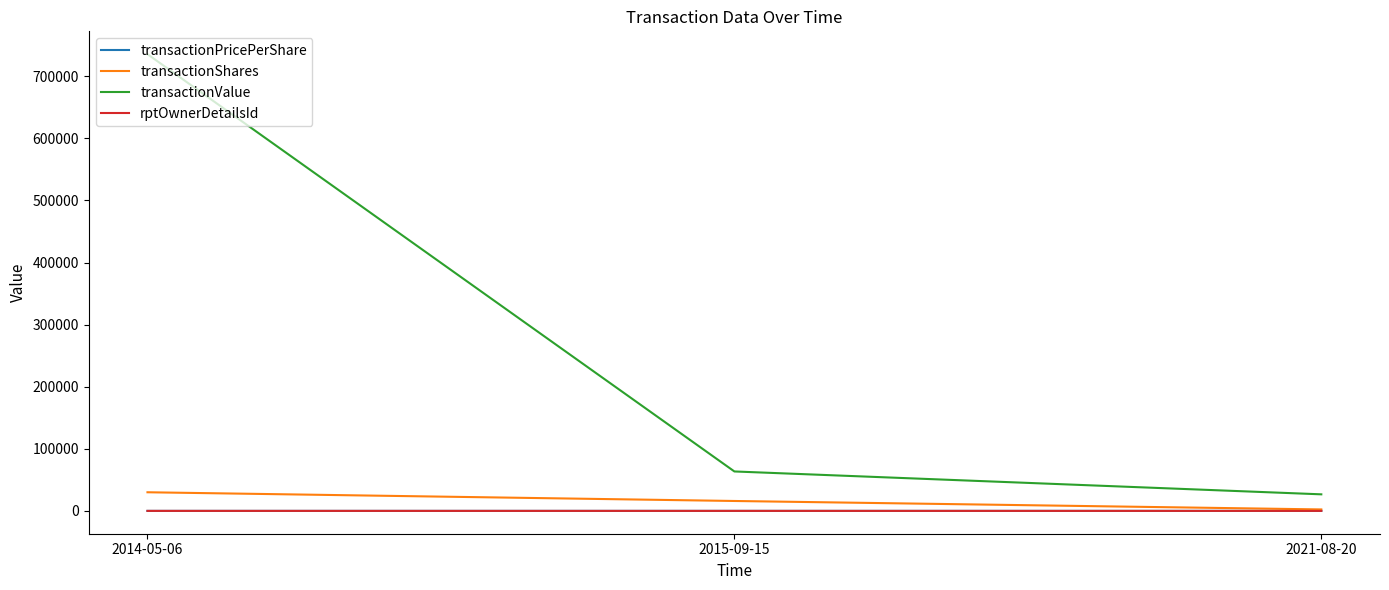

Which series has the largest range (max minus min)?

transactionValue